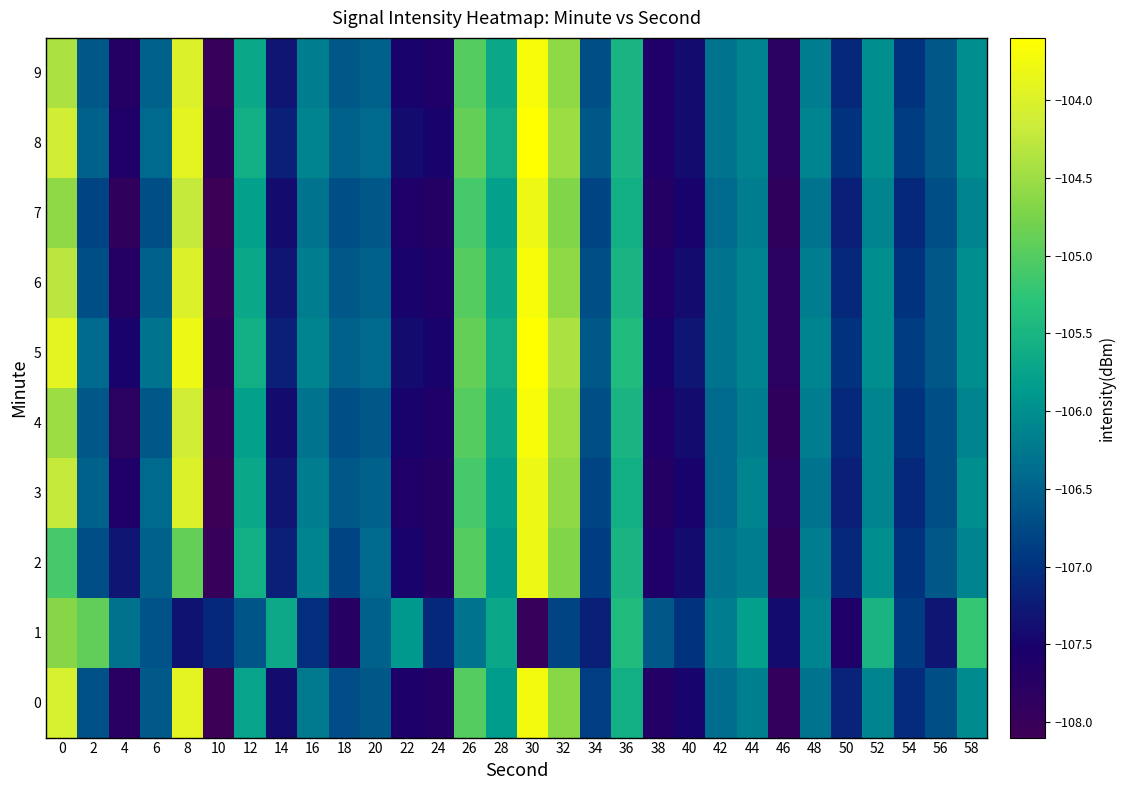

Reading left to right, what are all the values shown in this chart?

0: 0=-104.1	2=-106.7	4=-107.8	6=-106.6	8=-103.9	10=-108.1	12=-105.8	14=-107.4	16=-106.2	18=-106.7	20=-106.6	22=-107.6	24=-107.7	26=-105.0	28=-105.8	30=-103.7	32=-104.6	34=-106.9	36=-105.6	38=-107.7	40=-107.5	42=-106.4	44=-106.2	46=-107.9	48=-106.3	50=-107.2	52=-106.1	54=-107.1	56=-106.7	58=-106.0
1: 0=-104.7	2=-104.9	4=-106.3	6=-106.7	8=-107.3	10=-107.1	12=-106.6	14=-105.7	16=-107.0	18=-107.7	20=-106.5	22=-105.9	24=-107.1	26=-106.3	28=-105.7	30=-108.0	32=-106.8	34=-107.2	36=-105.4	38=-106.6	40=-107.0	42=-106.2	44=-105.8	46=-107.4	48=-106.1	50=-107.6	52=-105.5	54=-106.9	56=-107.3	58=-105.2
2: 0=-105.1	2=-106.7	4=-107.3	6=-106.5	8=-104.9	10=-108.0	12=-105.6	14=-107.2	16=-106.1	18=-106.8	20=-106.4	22=-107.5	24=-107.7	26=-105.0	28=-105.9	30=-103.8	32=-104.7	34=-106.9	36=-105.5	38=-107.6	40=-107.4	42=-106.3	44=-106.2	46=-107.9	48=-106.2	50=-107.1	52=-106.0	54=-107.0	56=-106.6	58=-106.1
3: 0=-104.2	2=-106.5	4=-107.6	6=-106.4	8=-104.0	10=-108.1	12=-105.7	14=-107.3	16=-106.2	18=-106.6	20=-106.5	22=-107.6	24=-107.7	26=-105.1	28=-105.8	30=-103.8	32=-104.6	34=-106.8	36=-105.6	38=-107.7	40=-107.5	42=-106.4	44=-106.1	46=-107.8	48=-106.3	50=-107.2	52=-106.1	54=-107.1	56=-106.7	58=-106.0
4: 0=-104.5	2=-106.6	4=-107.8	6=-106.6	8=-104.1	10=-108.0	12=-105.8	14=-107.4	16=-106.3	18=-106.7	20=-106.6	22=-107.5	24=-107.6	26=-105.0	28=-105.7	30=-103.7	32=-104.5	34=-106.7	36=-105.5	38=-107.6	40=-107.4	42=-106.4	44=-106.2	46=-107.9	48=-106.2	50=-107.1	52=-106.1	54=-107.0	56=-106.7	58=-106.1
5: 0=-103.9	2=-106.4	4=-107.5	6=-106.3	8=-103.8	10=-107.9	12=-105.6	14=-107.2	16=-106.1	18=-106.5	20=-106.4	22=-107.4	24=-107.5	26=-104.9	28=-105.6	30=-103.6	32=-104.4	34=-106.6	36=-105.4	38=-107.5	40=-107.3	42=-106.3	44=-106.1	46=-107.8	48=-106.1	50=-107.0	52=-106.0	54=-106.9	56=-106.6	58=-106.0
6: 0=-104.3	2=-106.7	4=-107.7	6=-106.5	8=-104.0	10=-108.0	12=-105.7	14=-107.3	16=-106.2	18=-106.6	20=-106.5	22=-107.5	24=-107.6	26=-105.0	28=-105.7	30=-103.7	32=-104.6	34=-106.7	36=-105.5	38=-107.6	40=-107.4	42=-106.3	44=-106.1	46=-107.8	48=-106.2	50=-107.1	52=-106.0	54=-107.0	56=-106.6	58=-106.0
7: 0=-104.6	2=-106.8	4=-107.9	6=-106.7	8=-104.2	10=-108.1	12=-105.8	14=-107.4	16=-106.3	18=-106.7	20=-106.6	22=-107.6	24=-107.7	26=-105.1	28=-105.8	30=-103.8	32=-104.7	34=-106.8	36=-105.6	38=-107.7	40=-107.5	42=-106.4	44=-106.2	46=-107.9	48=-106.3	50=-107.2	52=-106.1	54=-107.1	56=-106.7	58=-106.1
8: 0=-104.1	2=-106.5	4=-107.6	6=-106.4	8=-103.9	10=-107.9	12=-105.6	14=-107.2	16=-106.1	18=-106.5	20=-106.4	22=-107.4	24=-107.5	26=-104.9	28=-105.6	30=-103.6	32=-104.5	34=-106.6	36=-105.5	38=-107.6	40=-107.4	42=-106.3	44=-106.1	46=-107.8	48=-106.1	50=-107.0	52=-106.0	54=-106.9	56=-106.6	58=-106.0
9: 0=-104.4	2=-106.6	4=-107.7	6=-106.5	8=-104.0	10=-108.0	12=-105.7	14=-107.3	16=-106.2	18=-106.6	20=-106.5	22=-107.5	24=-107.6	26=-105.0	28=-105.7	30=-103.7	32=-104.6	34=-106.7	36=-105.5	38=-107.6	40=-107.4	42=-106.3	44=-106.1	46=-107.8	48=-106.2	50=-107.1	52=-106.0	54=-107.0	56=-106.6	58=-106.0